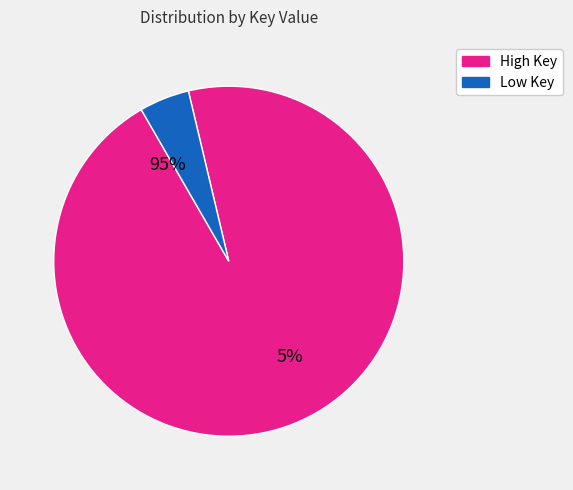

How much of the chart is everything except Greenwitch?

100.0%